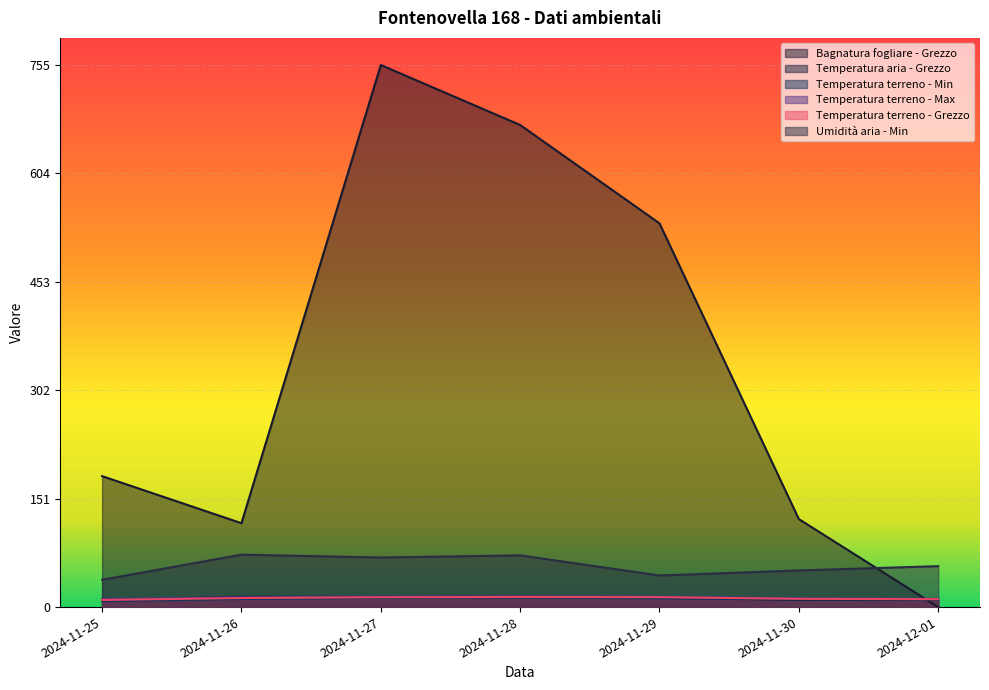

What is the maximum value for Umidità aria - Min?

0.1